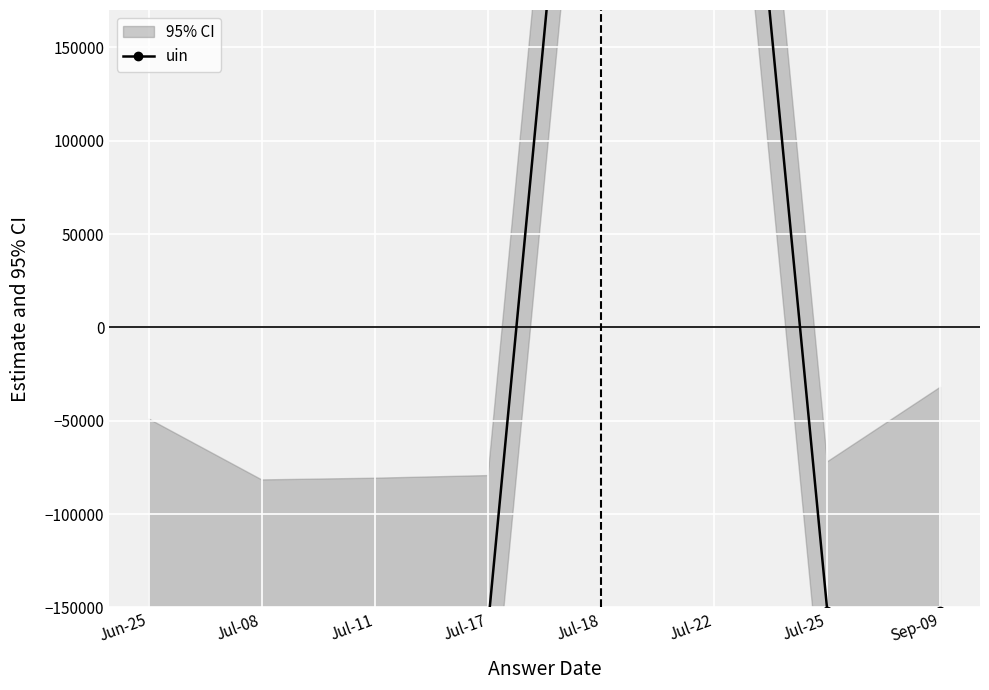

What is the sum of the values at Jul-25 and Jun-25?

-321072.2